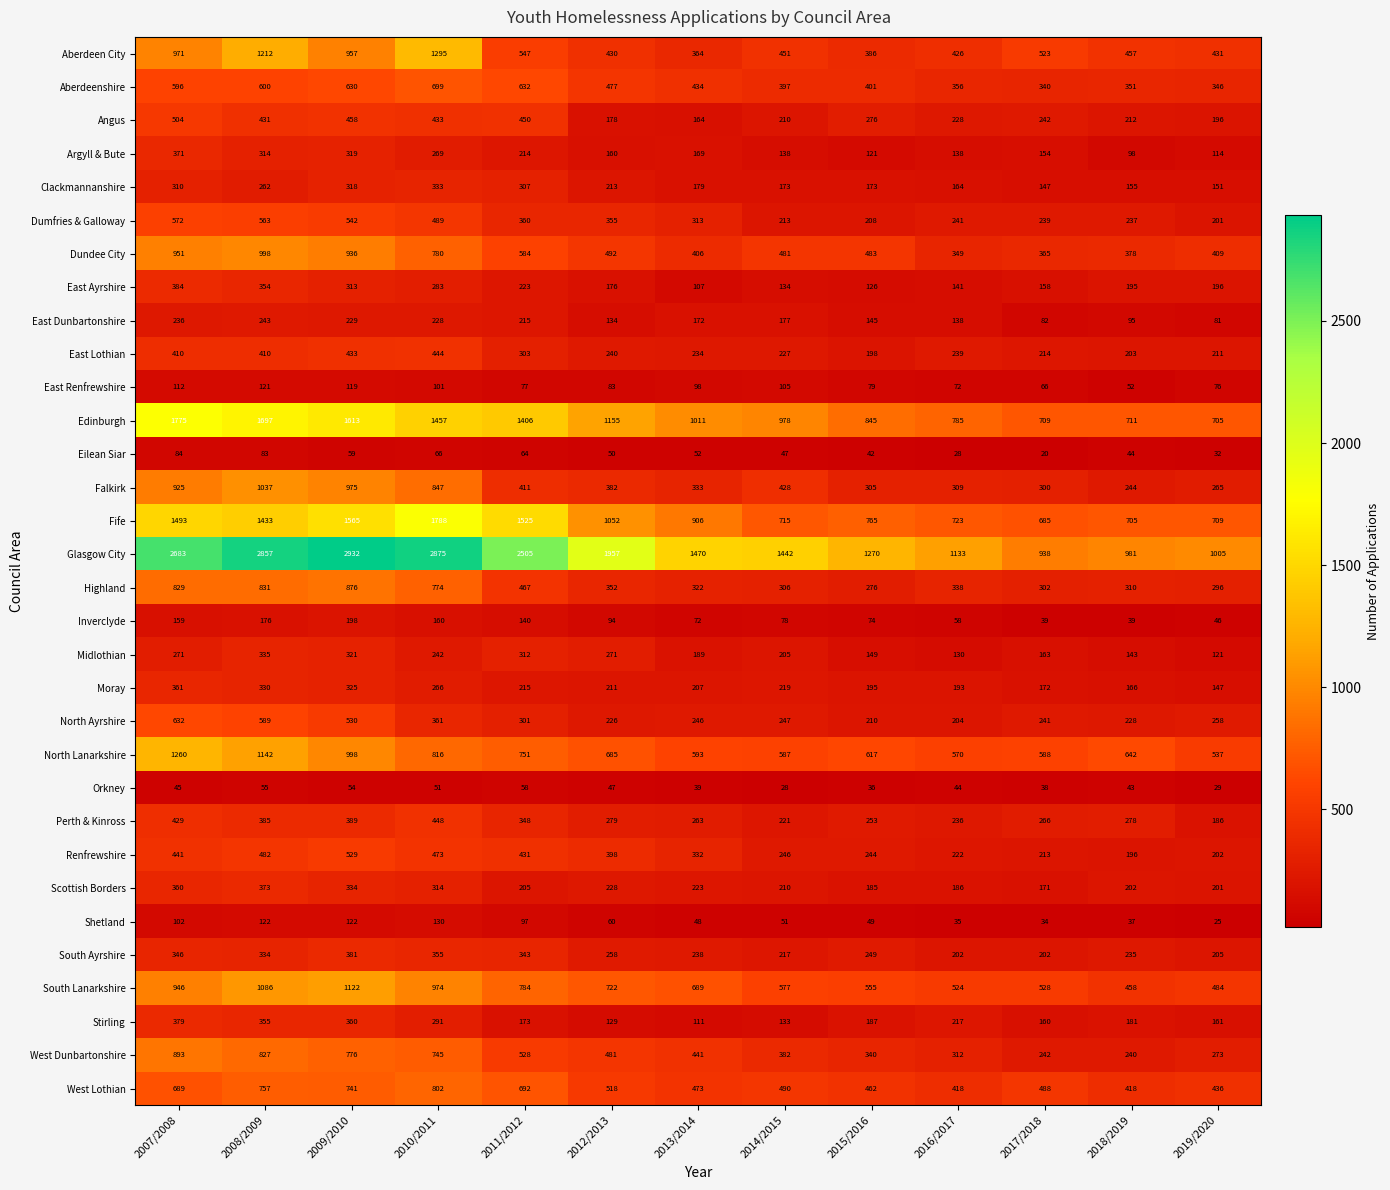

The Stirling series shows 99 at 2015/2016. True or false?

False